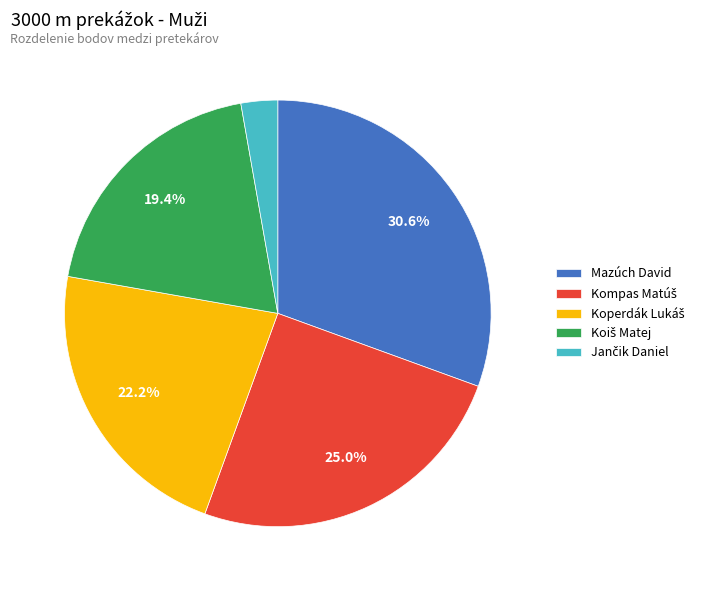

How many segments does this pie chart have?

5